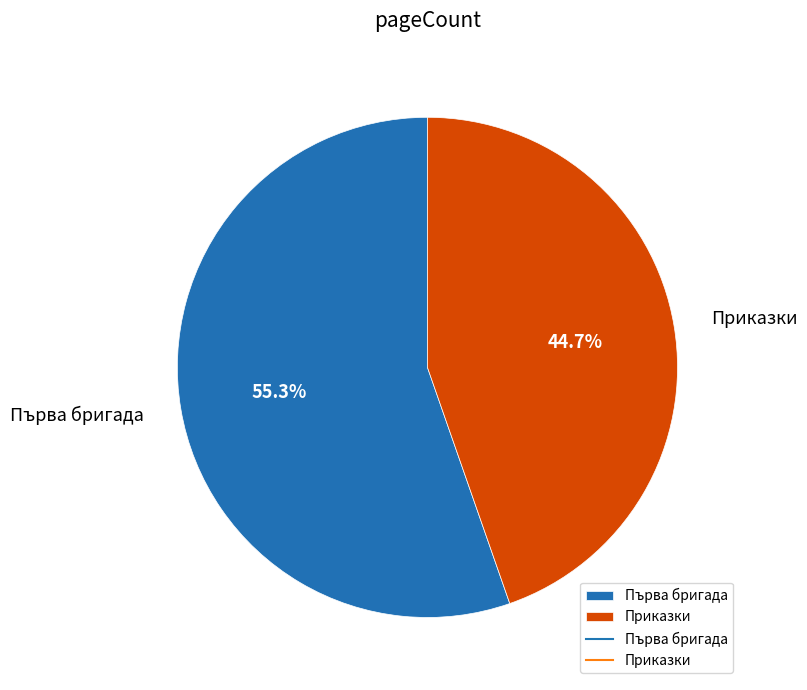

Which category has the smallest portion of the pie?

Приказки